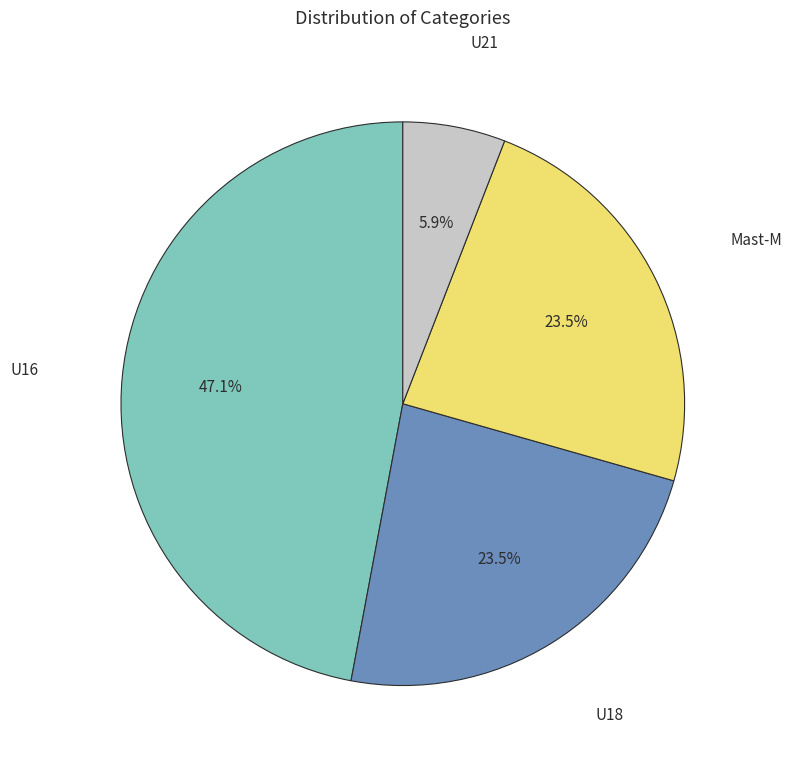

Is there any slice that represents more than half of the pie?

No